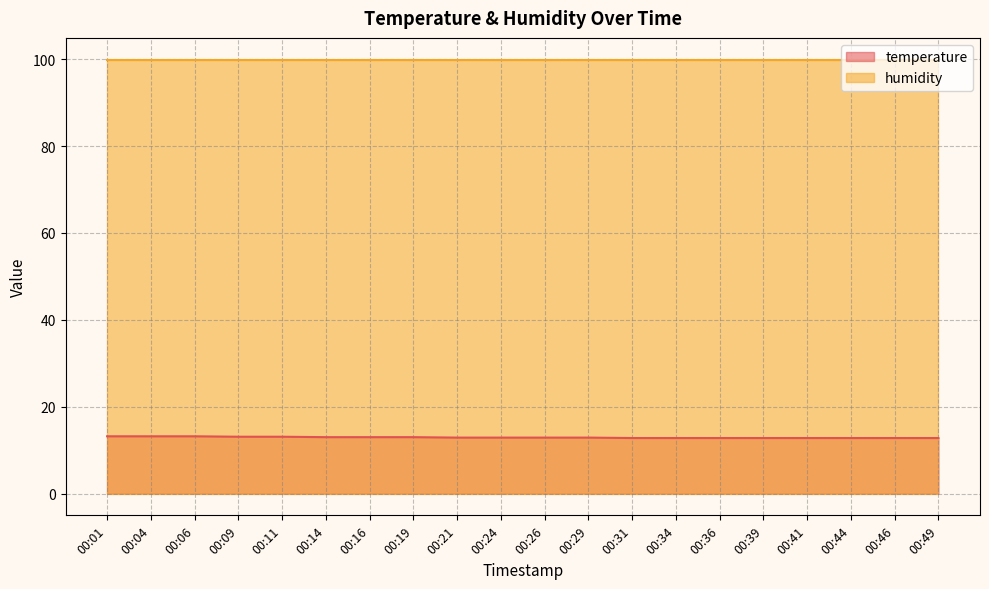

What is the difference between the maximum and minimum values?

0.4